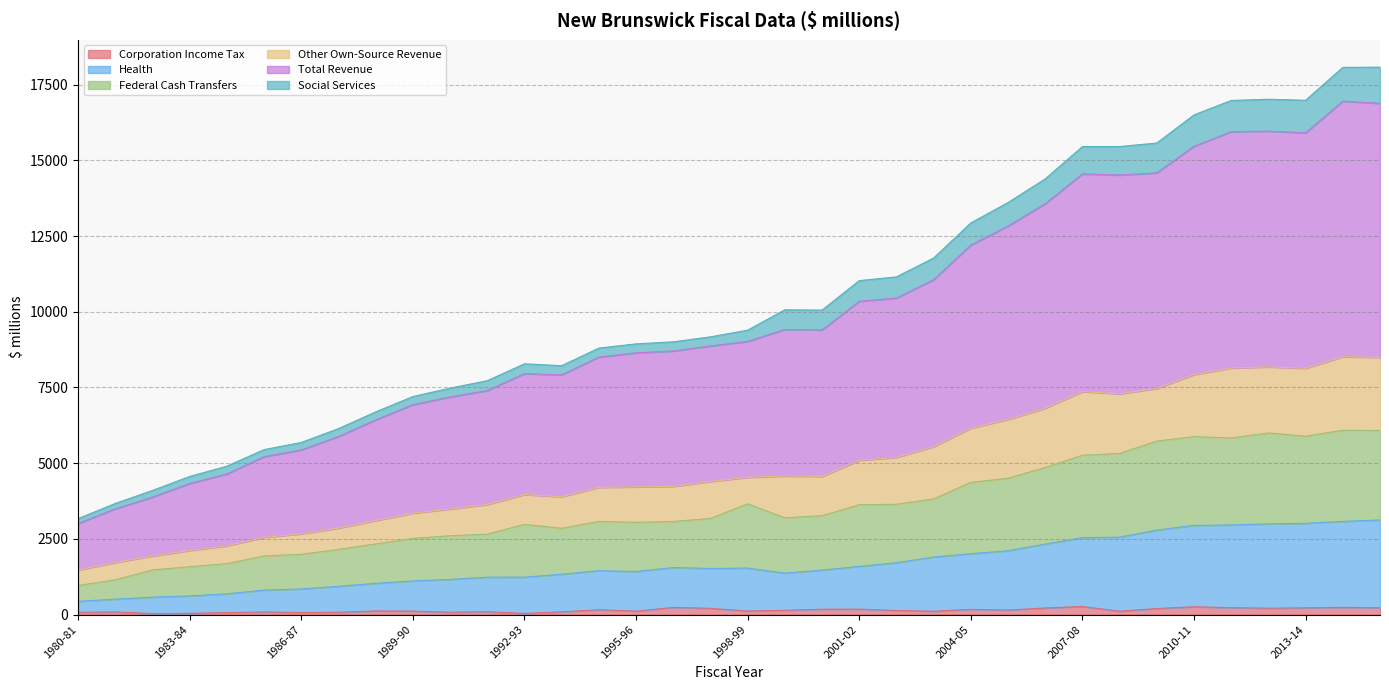

What is the value of the Federal Cash Transfers point at the 32nd from the left?

5833.2